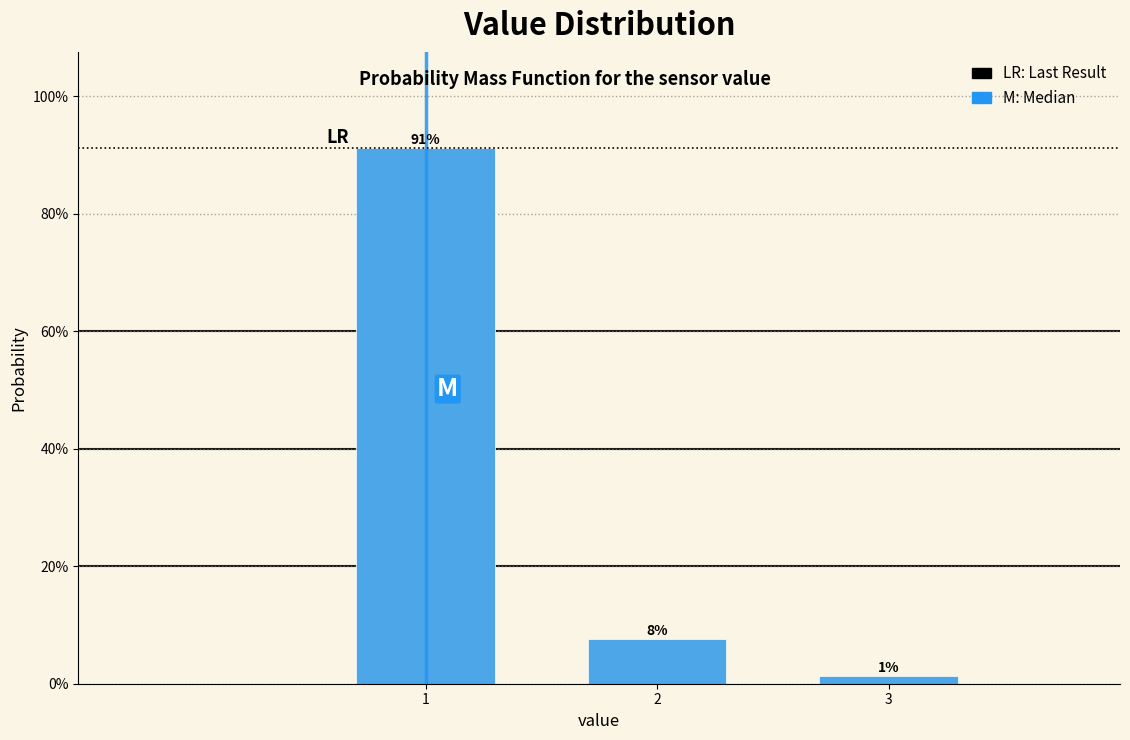

Are the bars horizontal?

No